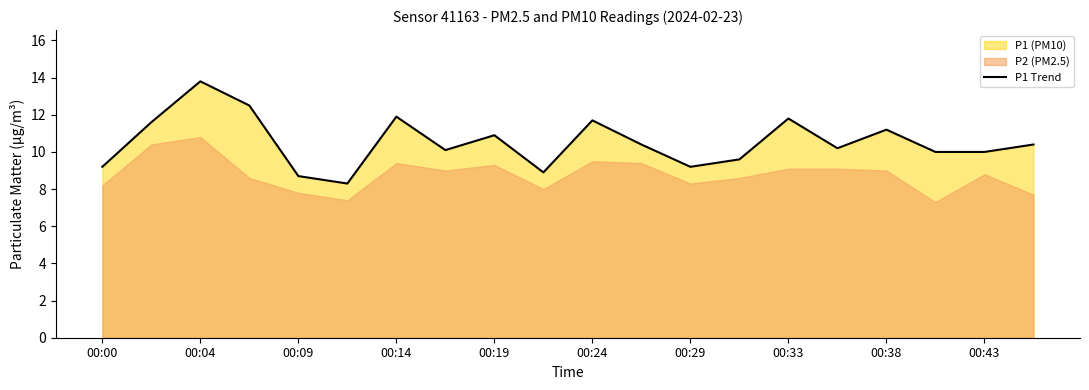

What is the highest value of the P1 Trend series?

13.8